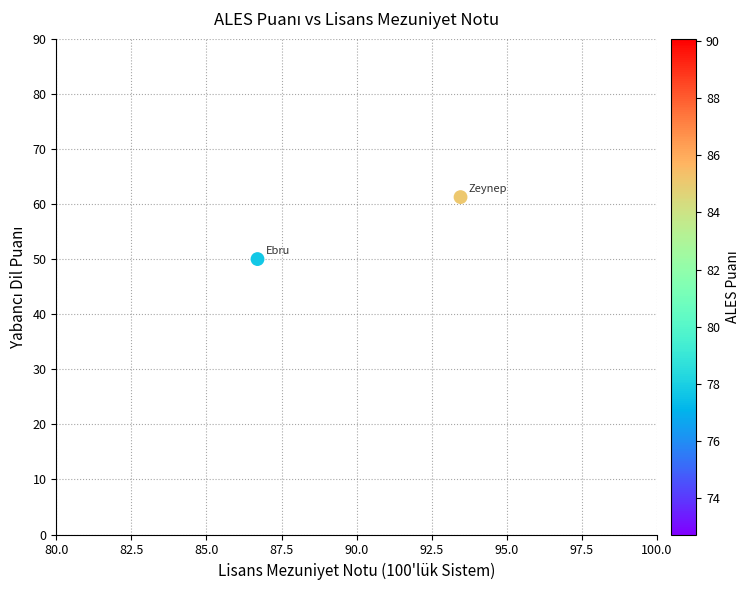

What is the range of X values (max minus min)?

6.8